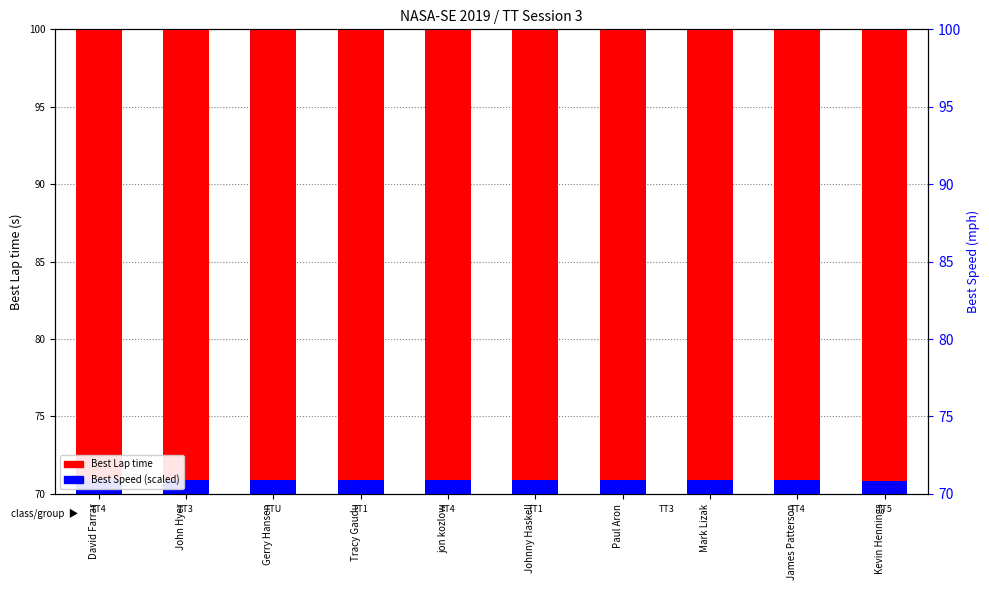

At which category is the sum across all series the highest?

Kevin Hennings